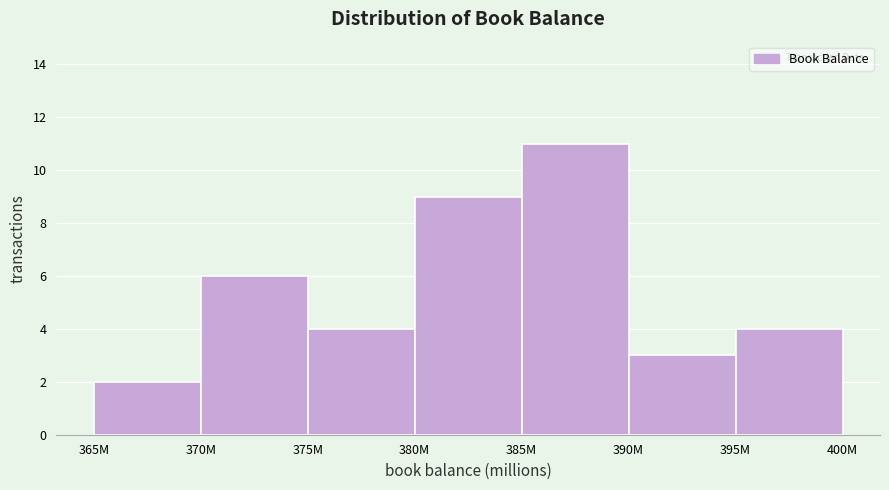

Reading left to right, list all the values displayed in this chart.

2	6	4	9	11	3	4